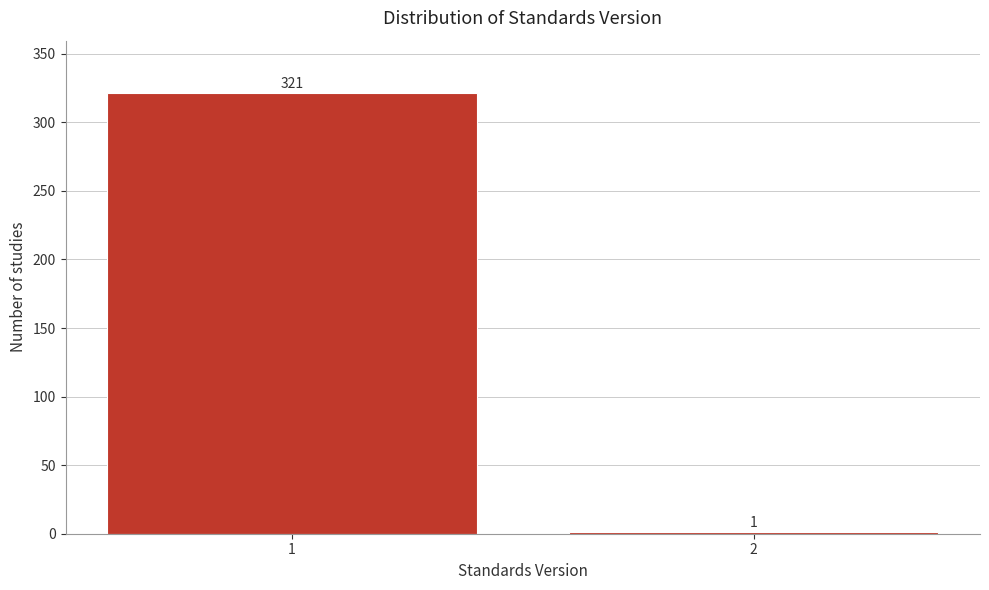

Reading left to right, extract all data points from this chart.

1=321	2=1